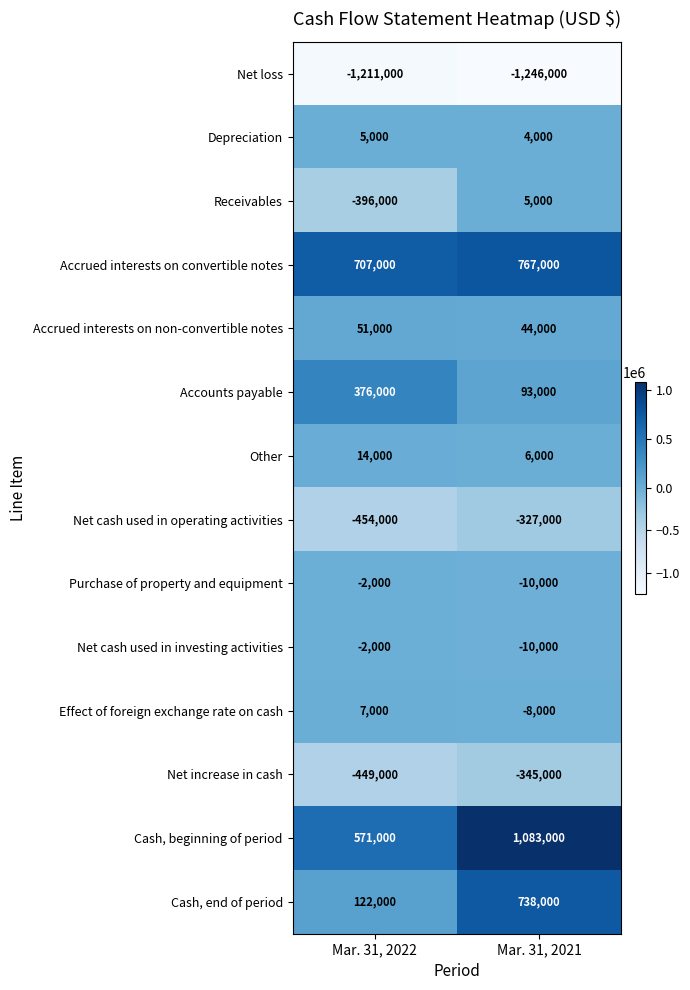

What is the sum of the Effect of foreign exchange rate on cash values at Mar. 31, 2021 and Mar. 31, 2022?

-1000